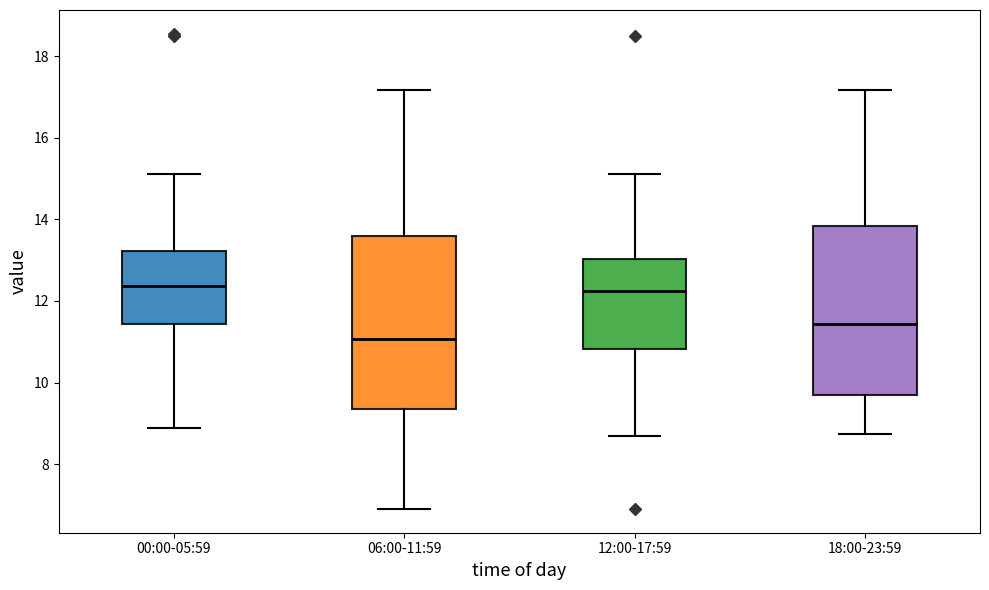

Reading left to right, transcribe this box plot: for each box, give where its median line is, the range the box spans, and where its two whiskers end, as read against the y-axis. The values are not printed on the chart, so give them approximately, as read against the axis.

00:00-05:59: median 12.4, box 11.4 to 13.2, whiskers 8.8 to 15.2
06:00-11:59: median 11.0, box 9.4 to 13.6, whiskers 7.0 to 17.2
12:00-17:59: median 12.2, box 10.8 to 13.0, whiskers 8.6 to 15.2
18:00-23:59: median 11.4, box 9.6 to 13.8, whiskers 8.8 to 17.2